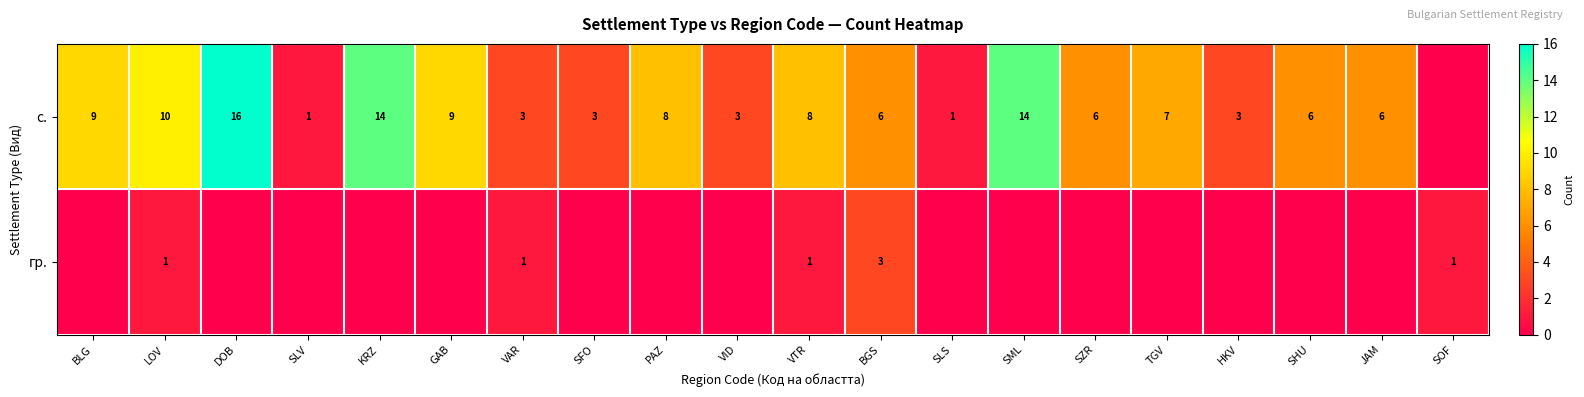

Is the value of с. at TGV greater than the value of гр. at LOV?

Yes